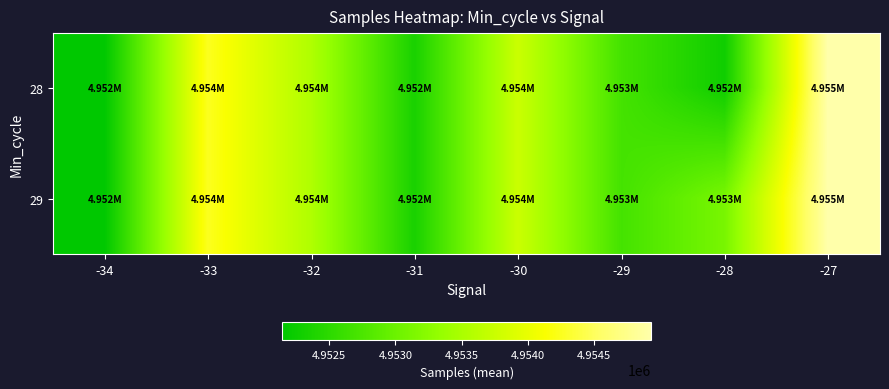

Reading right to left, what are all the values shown in this chart?

28: -27=4954930.0	-28=4952272.0	-29=4952694.2	-30=4953757.3	-31=4952350.2	-32=4953543.7	-33=4954254.8	-34=4952145.3
29: -27=4954930.0	-28=4953105.0	-29=4952694.2	-30=4953757.3	-31=4952350.2	-32=4953543.7	-33=4954254.8	-34=4952145.3